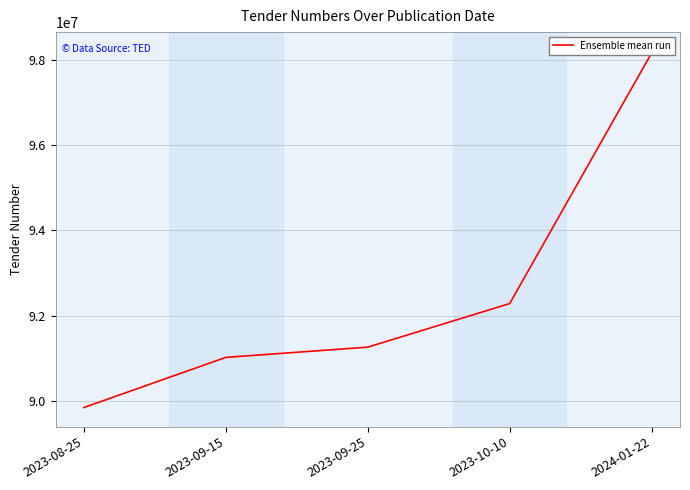

What is the difference between the second highest and second lowest values?

1264108